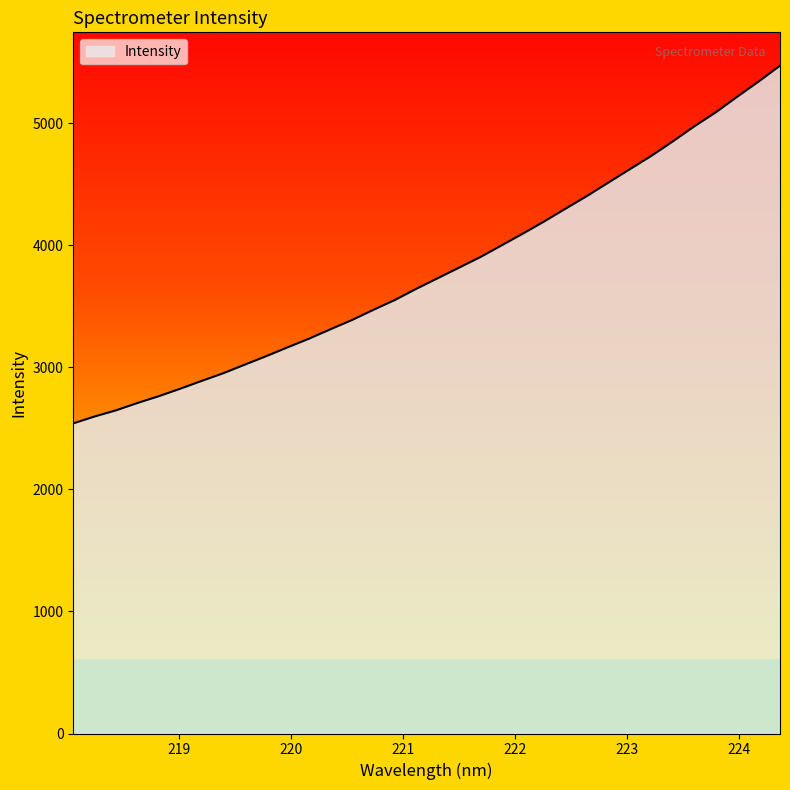

What is the maximum value shown in the chart?

5472.4